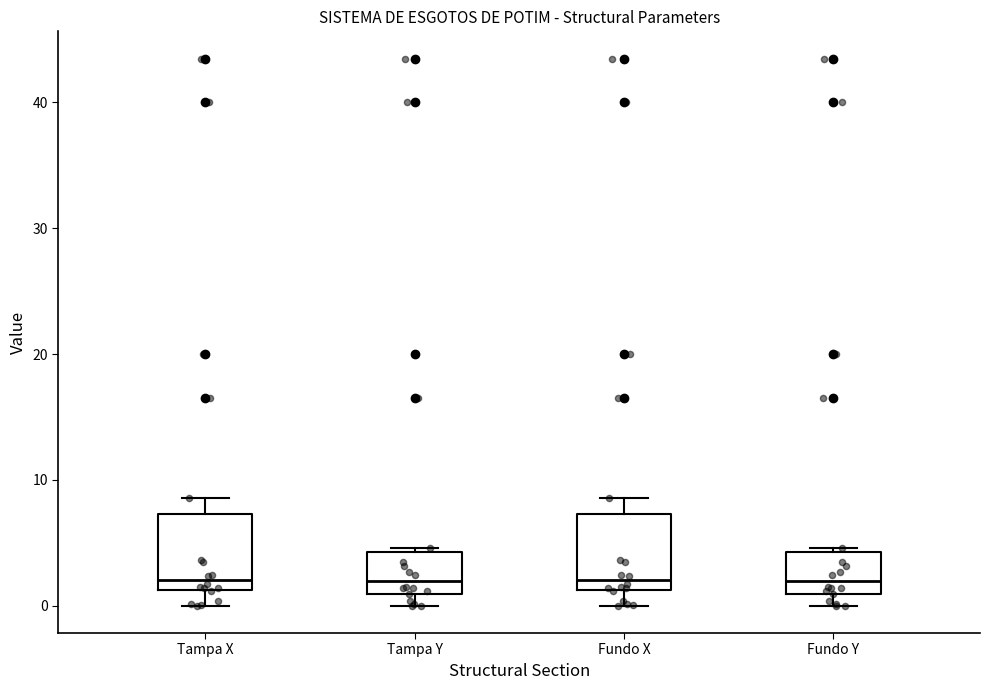

Where does the upper whisker of the box for Fundo X end on the y-axis? The values are not printed on the chart, so give them approximately, as read against the axis.

9